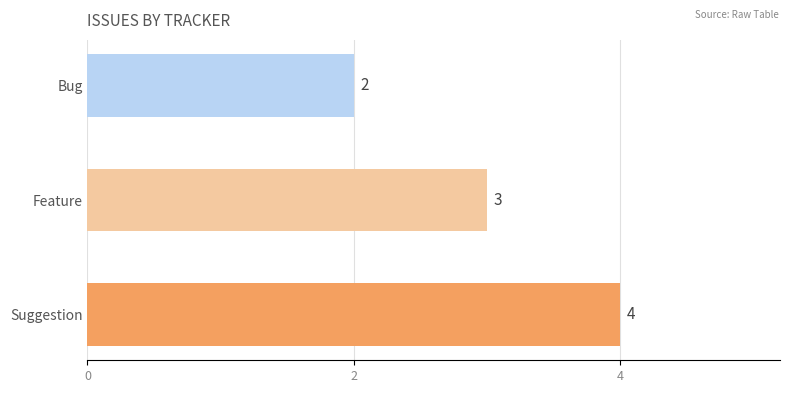

Read the value at Feature.

3